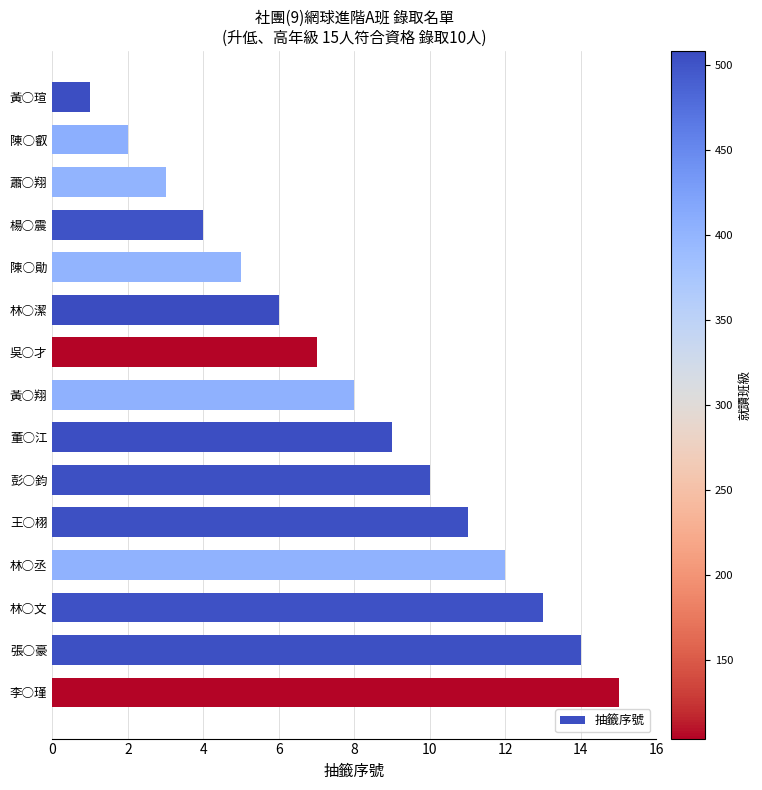

Rank the categories by value from highest to lowest.

李○瑾, 張○豪, 林○文, 林○丞, 王○栩, 彭○鈞, 董○江, 黃○翔, 吳○才, 林○潔, 陳○勛, 楊○震, 蕭○翔, 陳○叡, 黃○瑄